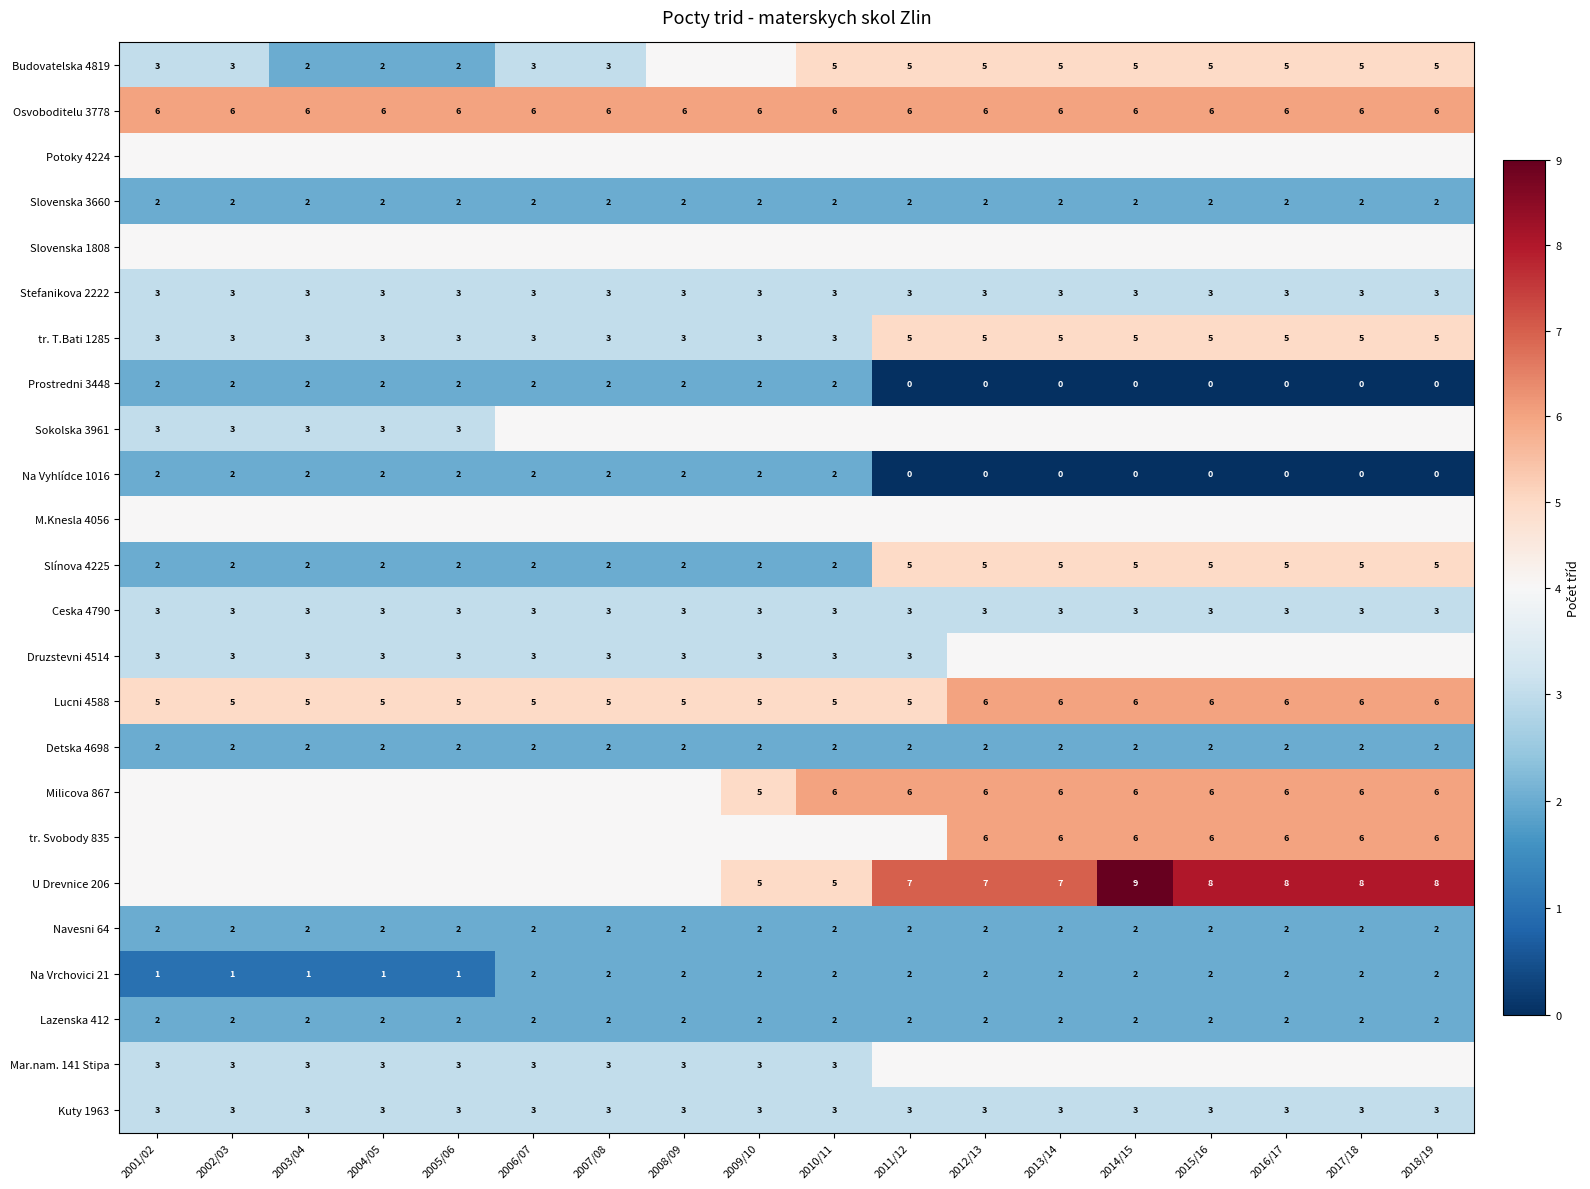

What value does the Osvoboditelu 3778 series have at 2001/02?

6